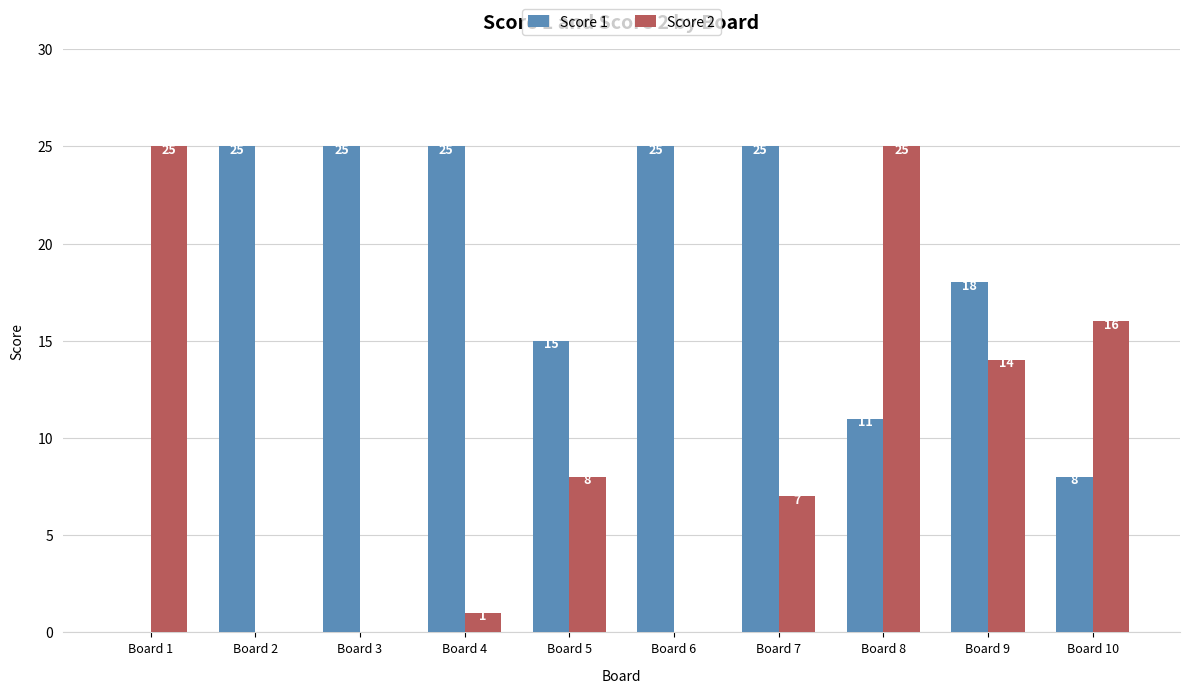

True or false: Score 2 has a value of 1 at Board 7.

False